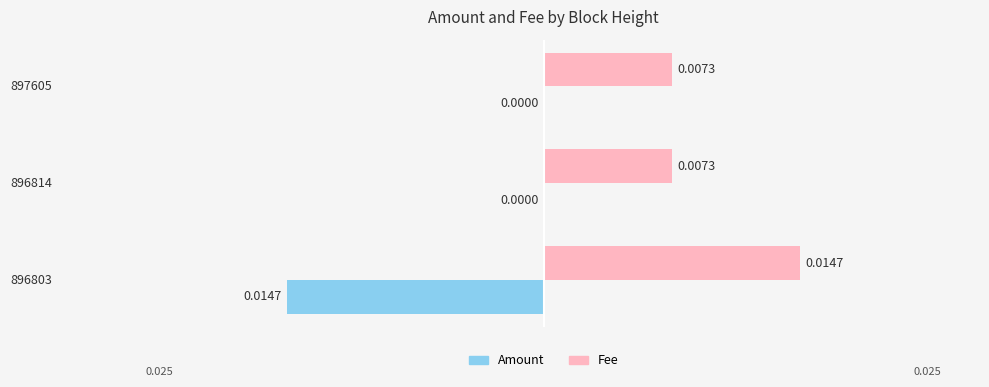

Is the value of Amount at 896803 greater than the value of Fee at 896814?

No